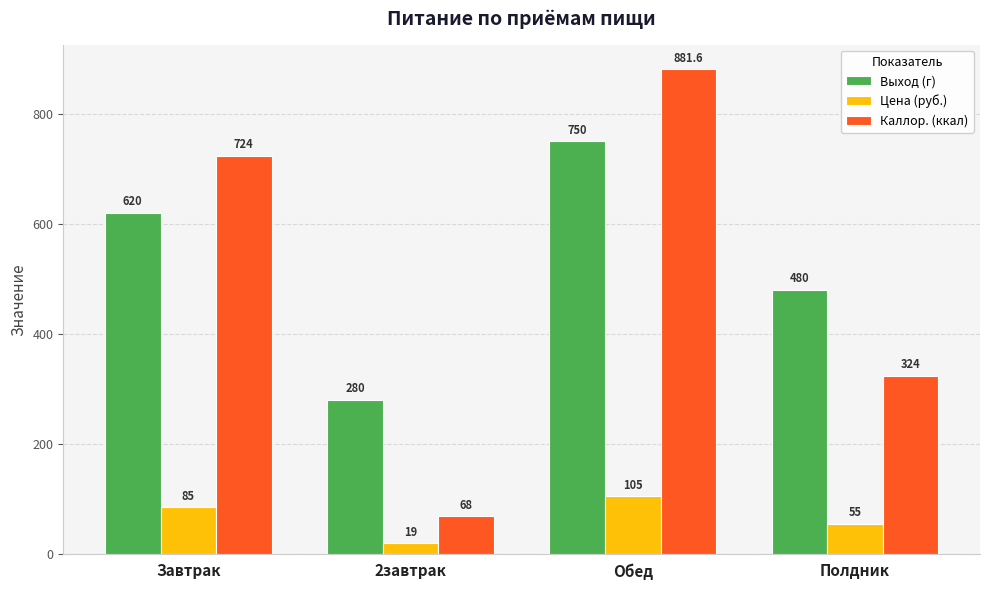

Is the value of Цена (руб.) at Завтрак greater than the value of Каллор. (ккал) at Завтрак?

No